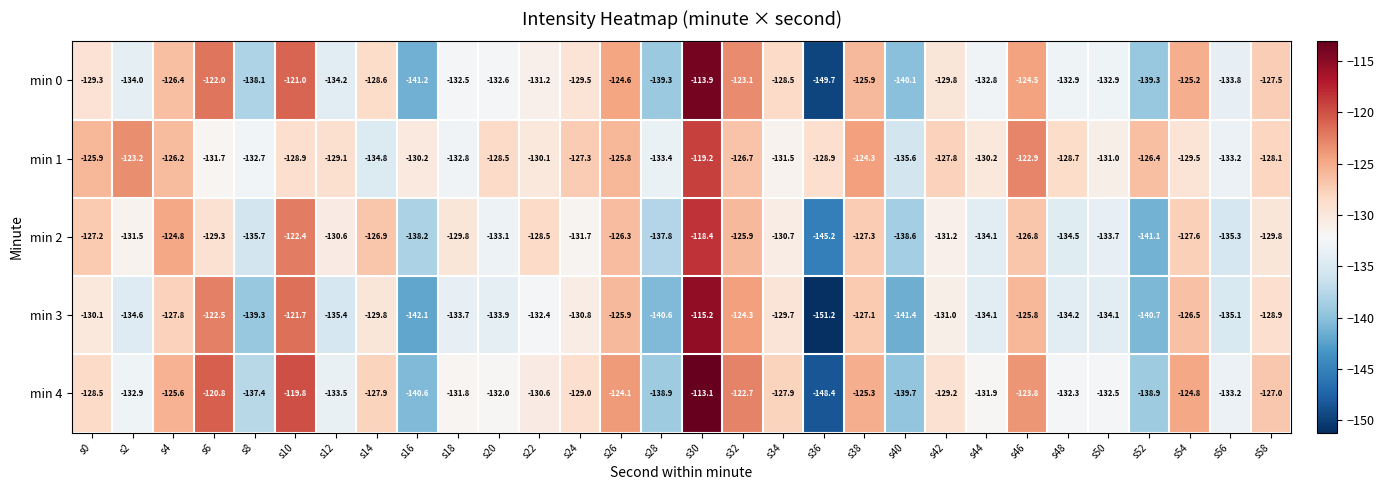

At which category is the sum across all series the highest?

s30